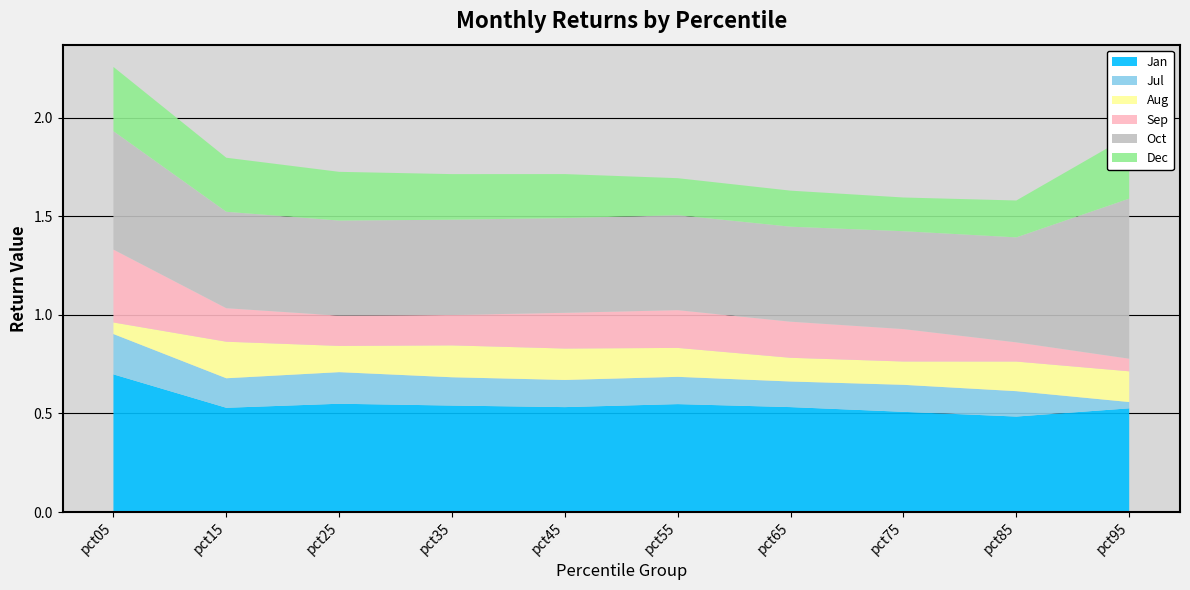

Reading left to right, extract all data points from this chart.

Jan: 0.7	0.5	0.5	0.5	0.5	0.5	0.5	0.5	0.5	0.5
Jul: 0.2	0.1	0.2	0.1	0.1	0.1	0.1	0.1	0.1	0.0
Aug: 0.1	0.2	0.1	0.2	0.2	0.1	0.1	0.1	0.2	0.2
Sep: 0.4	0.2	0.2	0.2	0.2	0.2	0.2	0.2	0.1	0.1
Oct: 0.6	0.5	0.5	0.5	0.5	0.5	0.5	0.5	0.5	0.8
Dec: 0.3	0.3	0.2	0.2	0.2	0.2	0.2	0.2	0.2	0.3